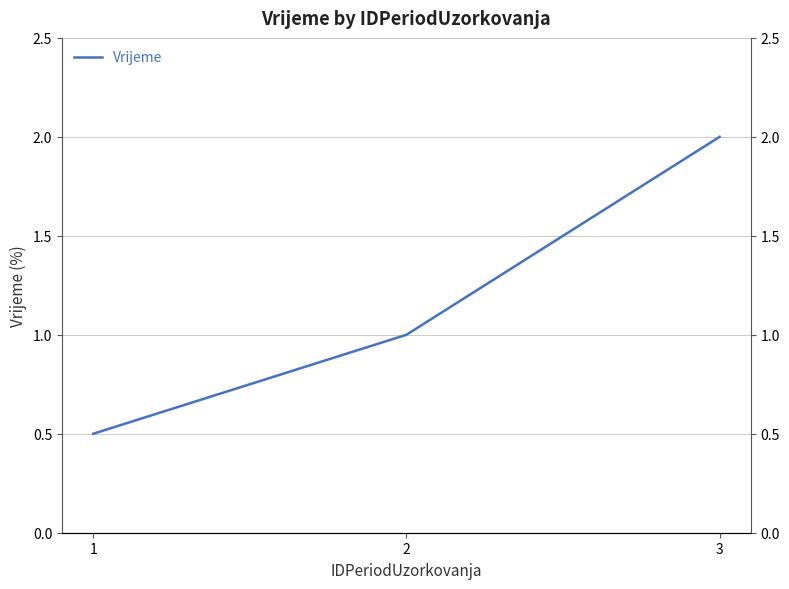

List the labels in order of value, smallest first.

1, 2, 3